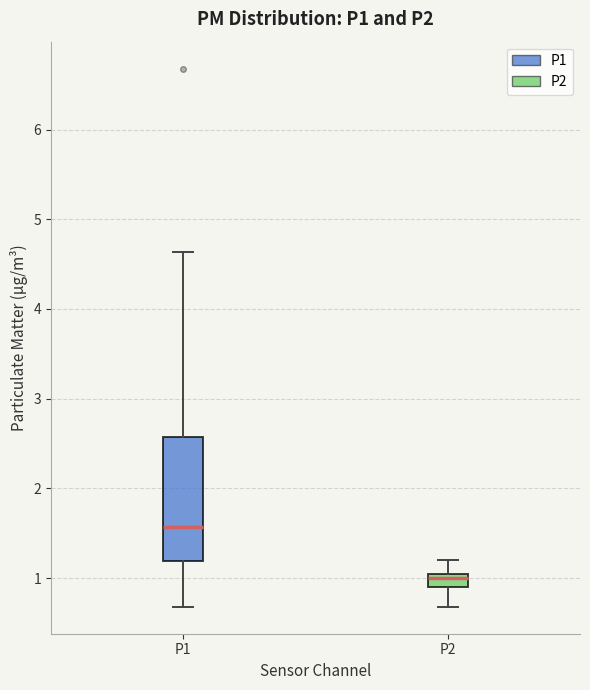

Reading left to right, read every box against the y-axis: the position of its median line, the range the box covers, and the ends of its whiskers. The values are not printed on the chart, so give them approximately, as read against the axis.

P1: median 1.6, box 1.2 to 2.6, whiskers 0.7 to 4.6
P2: median 1.0, box 0.9 to 1.1, whiskers 0.7 to 1.2